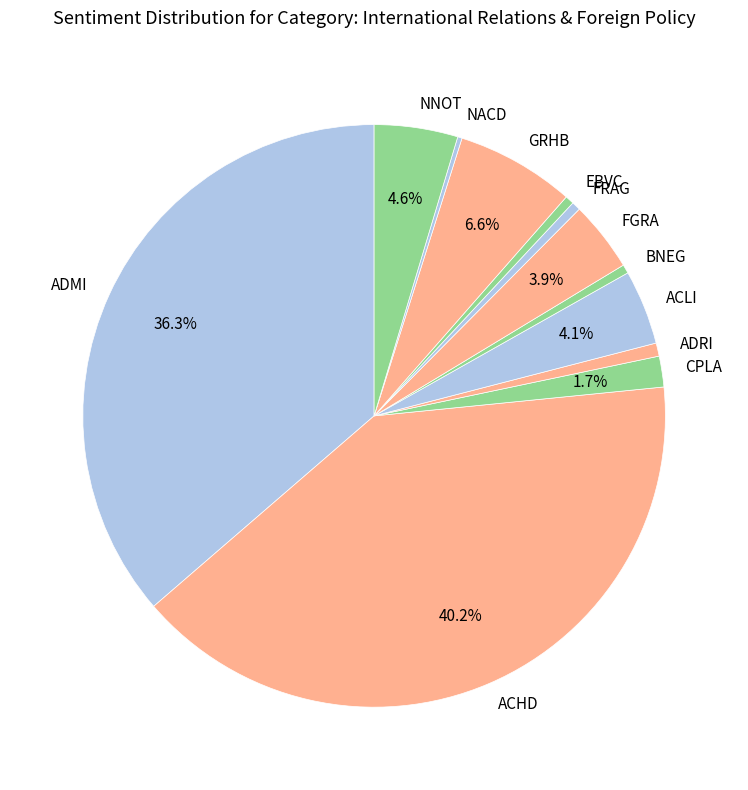

Which has a higher value, CPLA or ACHD?

ACHD